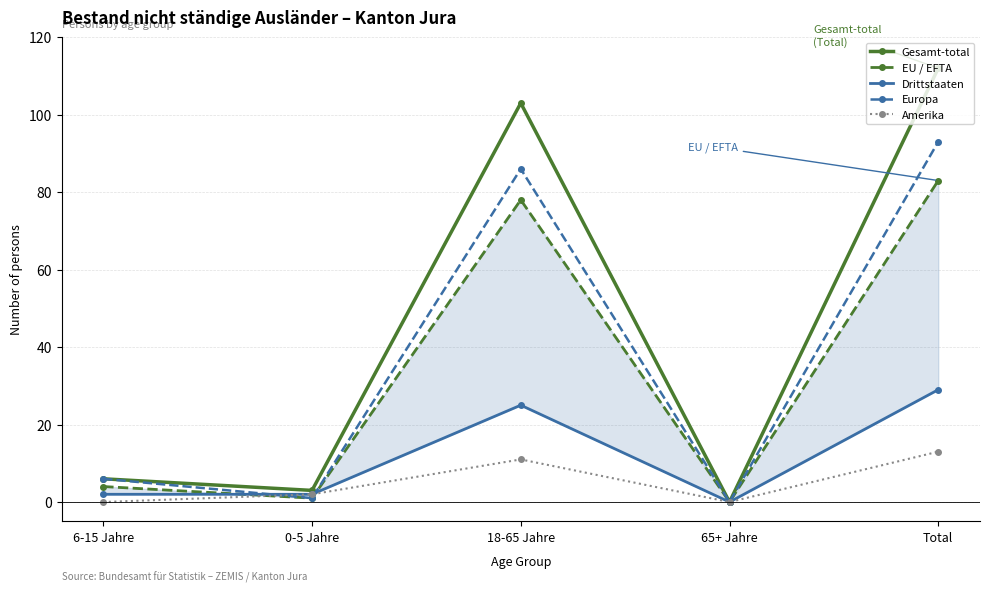

How many intersections are there between Drittstaaten and EU / EFTA?

2